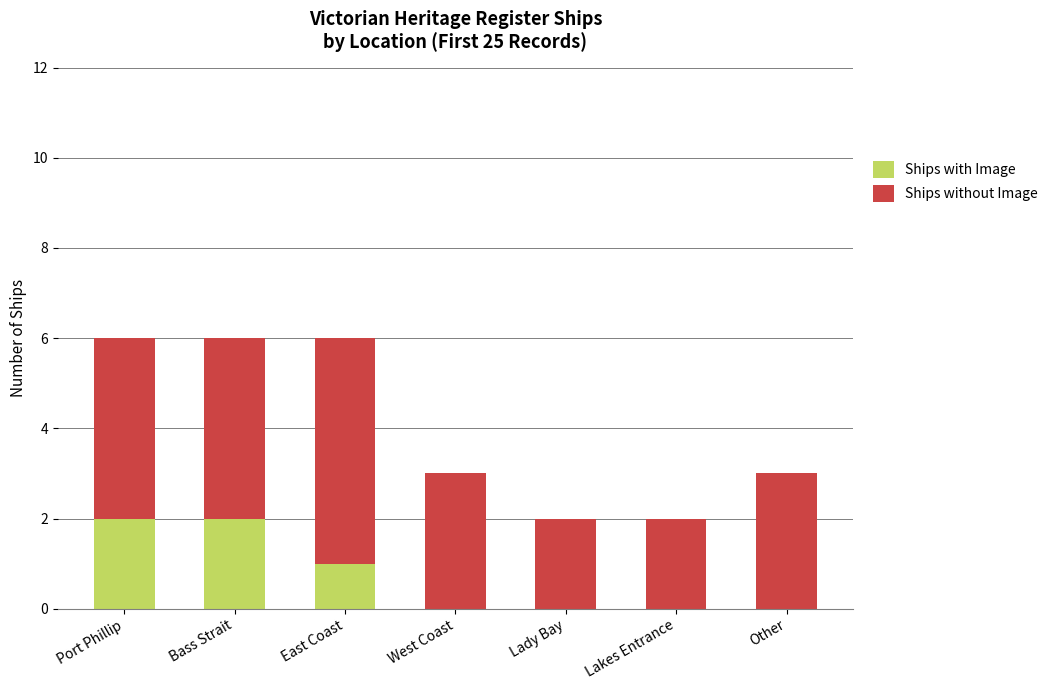

Is it true that Ships with Image equals 0 at Lady Bay?

True